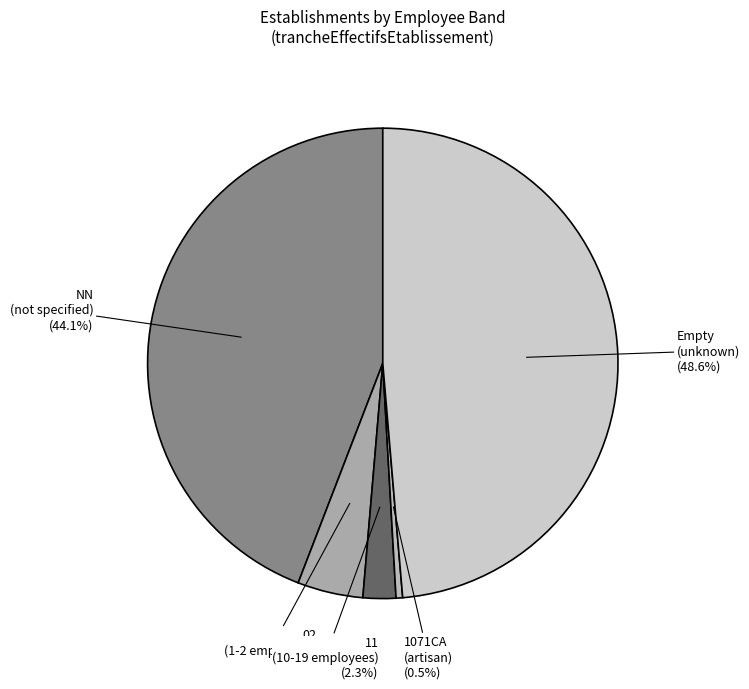

Count the number of slices in the pie.

5